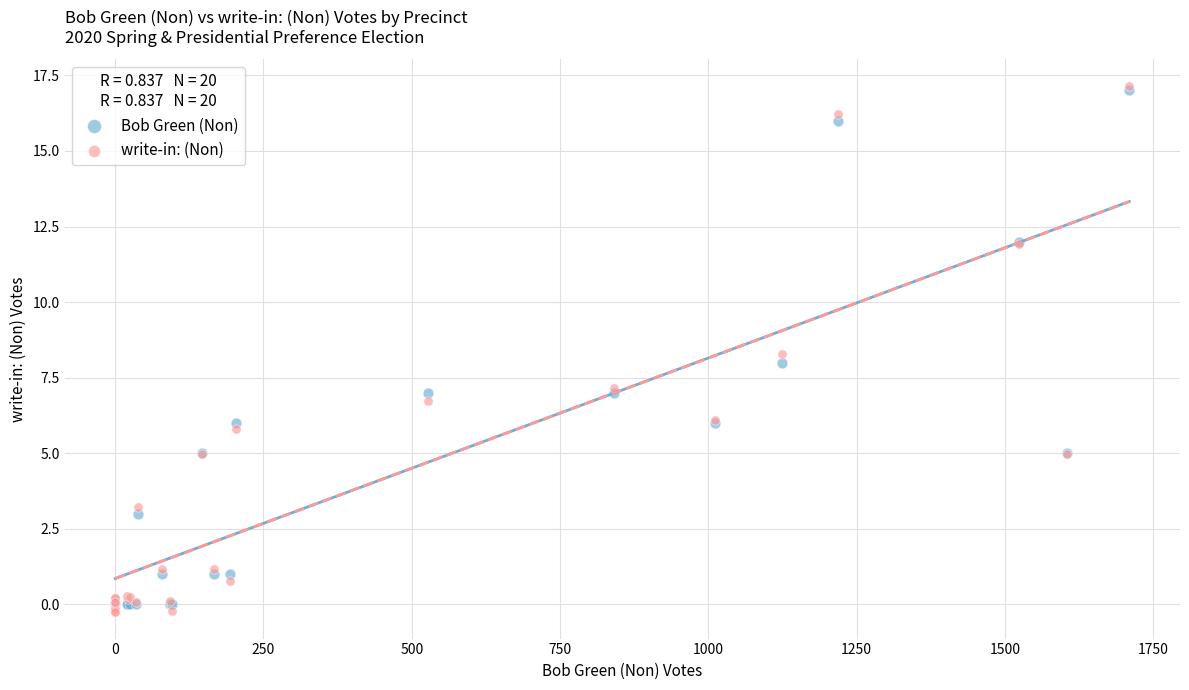

Which series contains the highest Y value?

write-in: (Non)